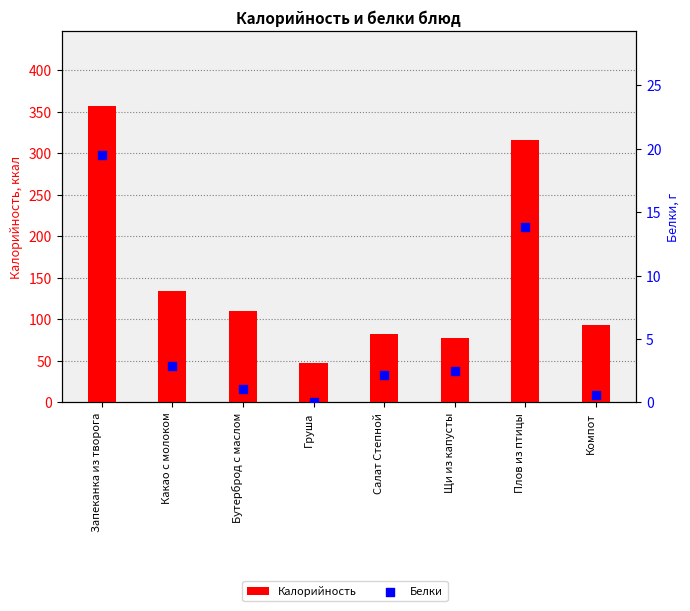

What are all the series names shown in the legend?

Калорийность, Белки